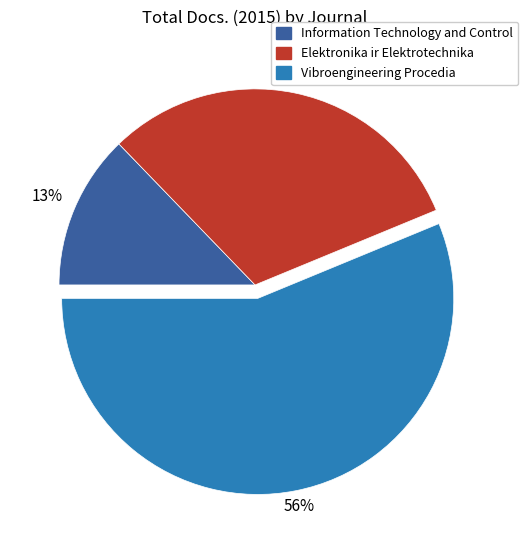

To the nearest percent, what is the average slice percentage?

33%